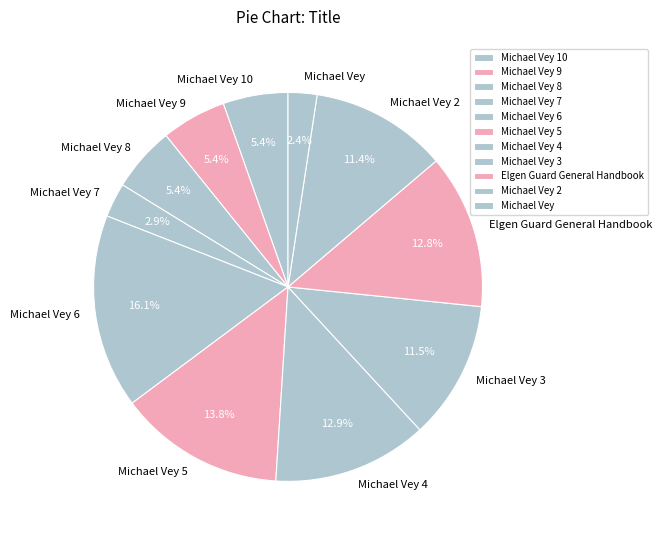

How many segments does this pie chart have?

11